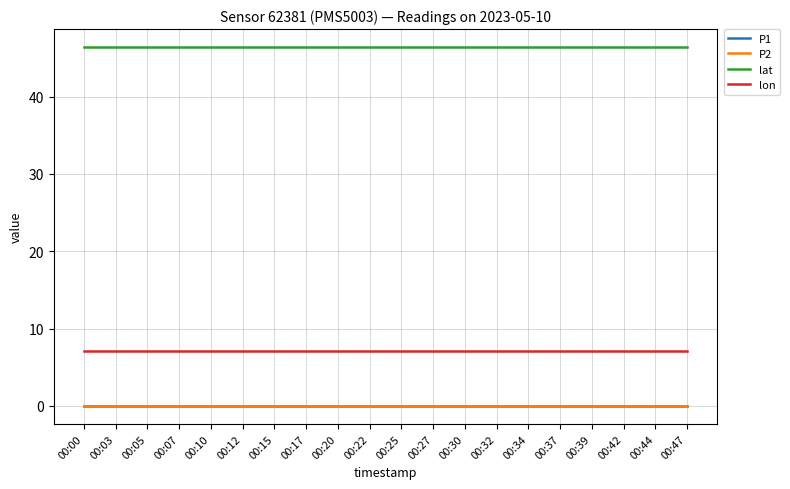

At how many categories does at least one series exceed 39?

20